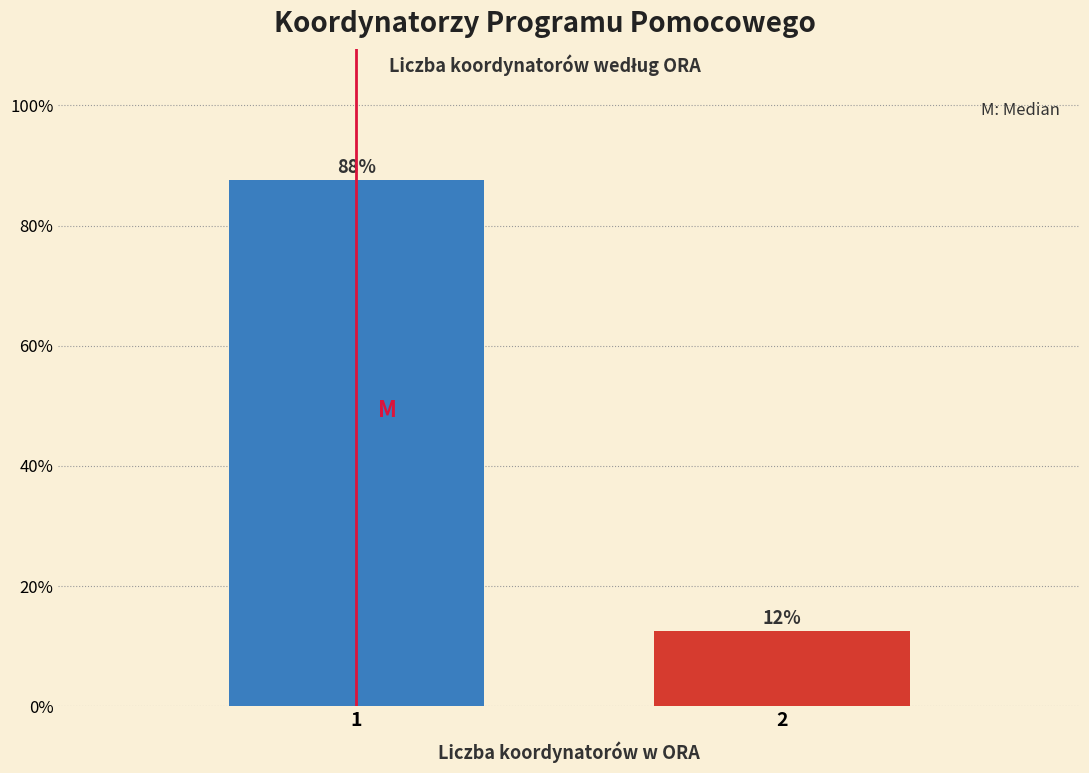

How many bars are there in total?

2